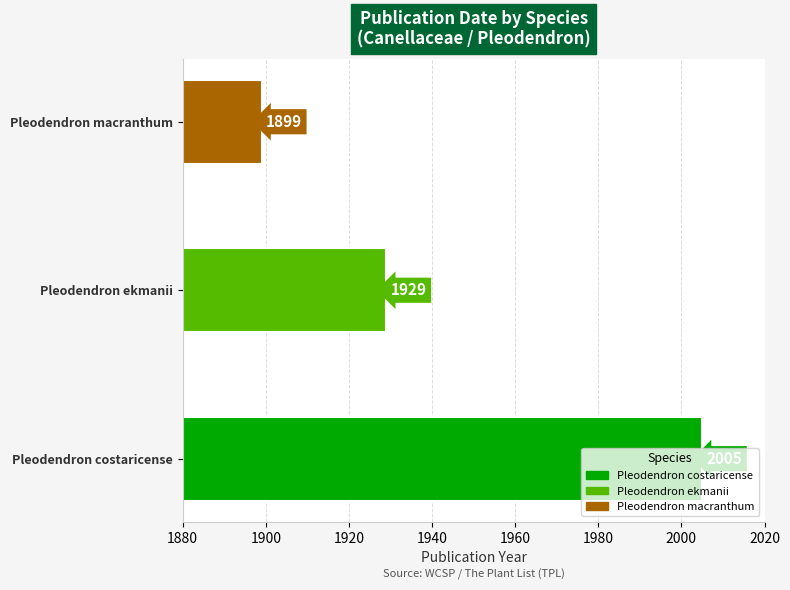

What is the average value?

1944